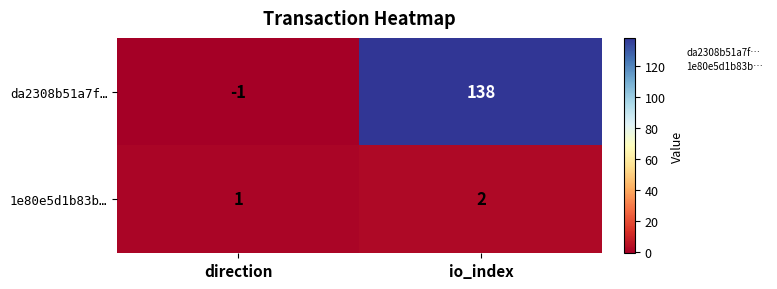

What is the sum of all 1e80e5d1b83b… values?

3